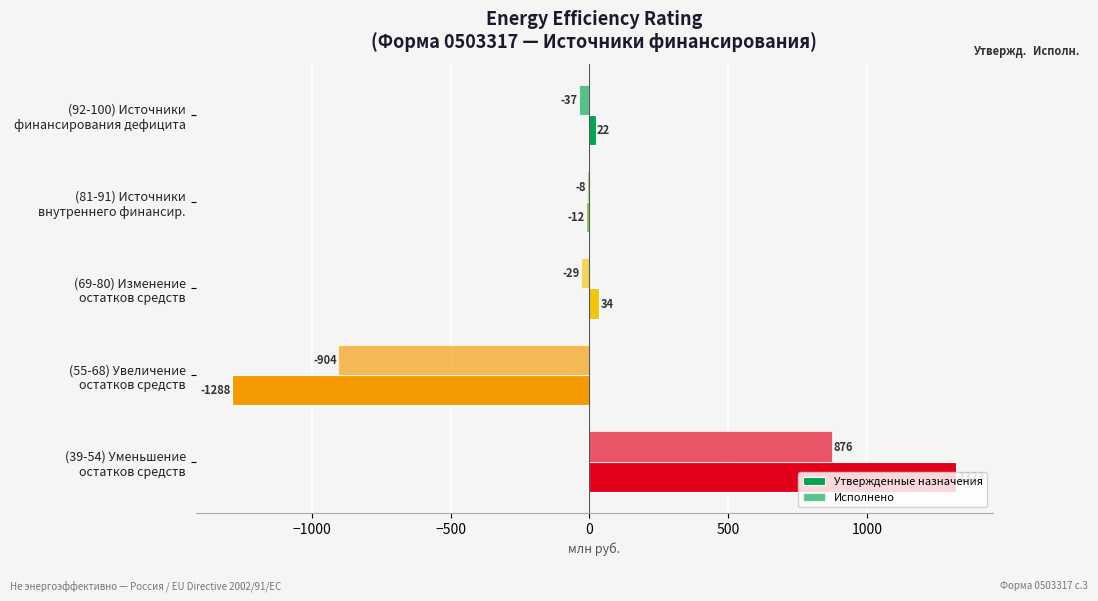

Reading left to right, extract all data points from this chart.

Утвержденные назначения: 22.0	-12.1	34.1	-1288.4	1322.5
Исполнено: -36.7	-8.0	-28.7	-904.3	875.6